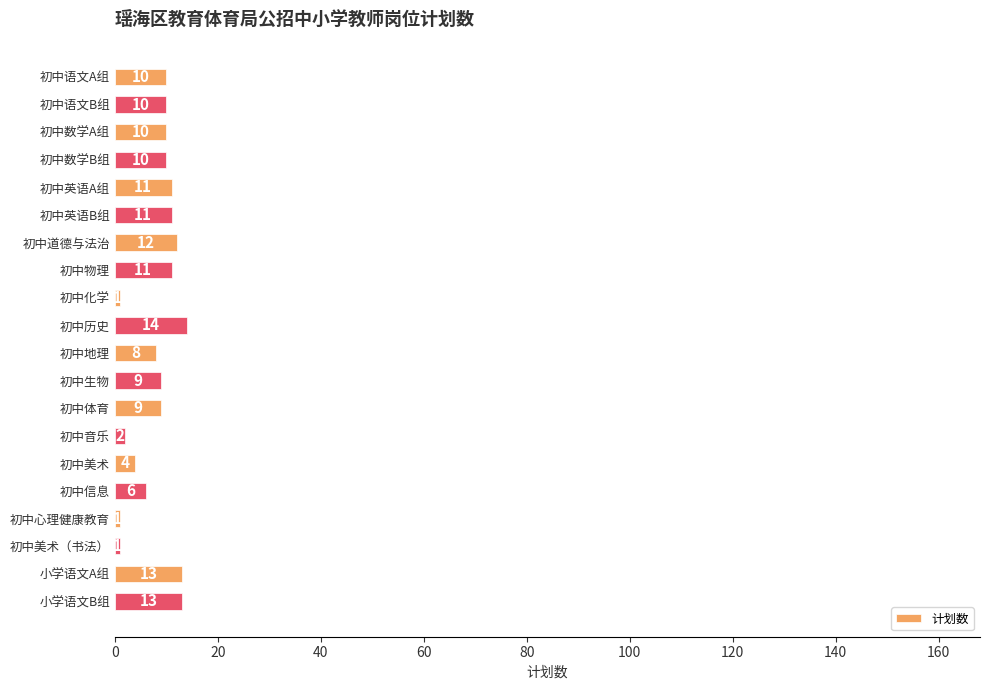

What is the maximum value shown in the chart?

14